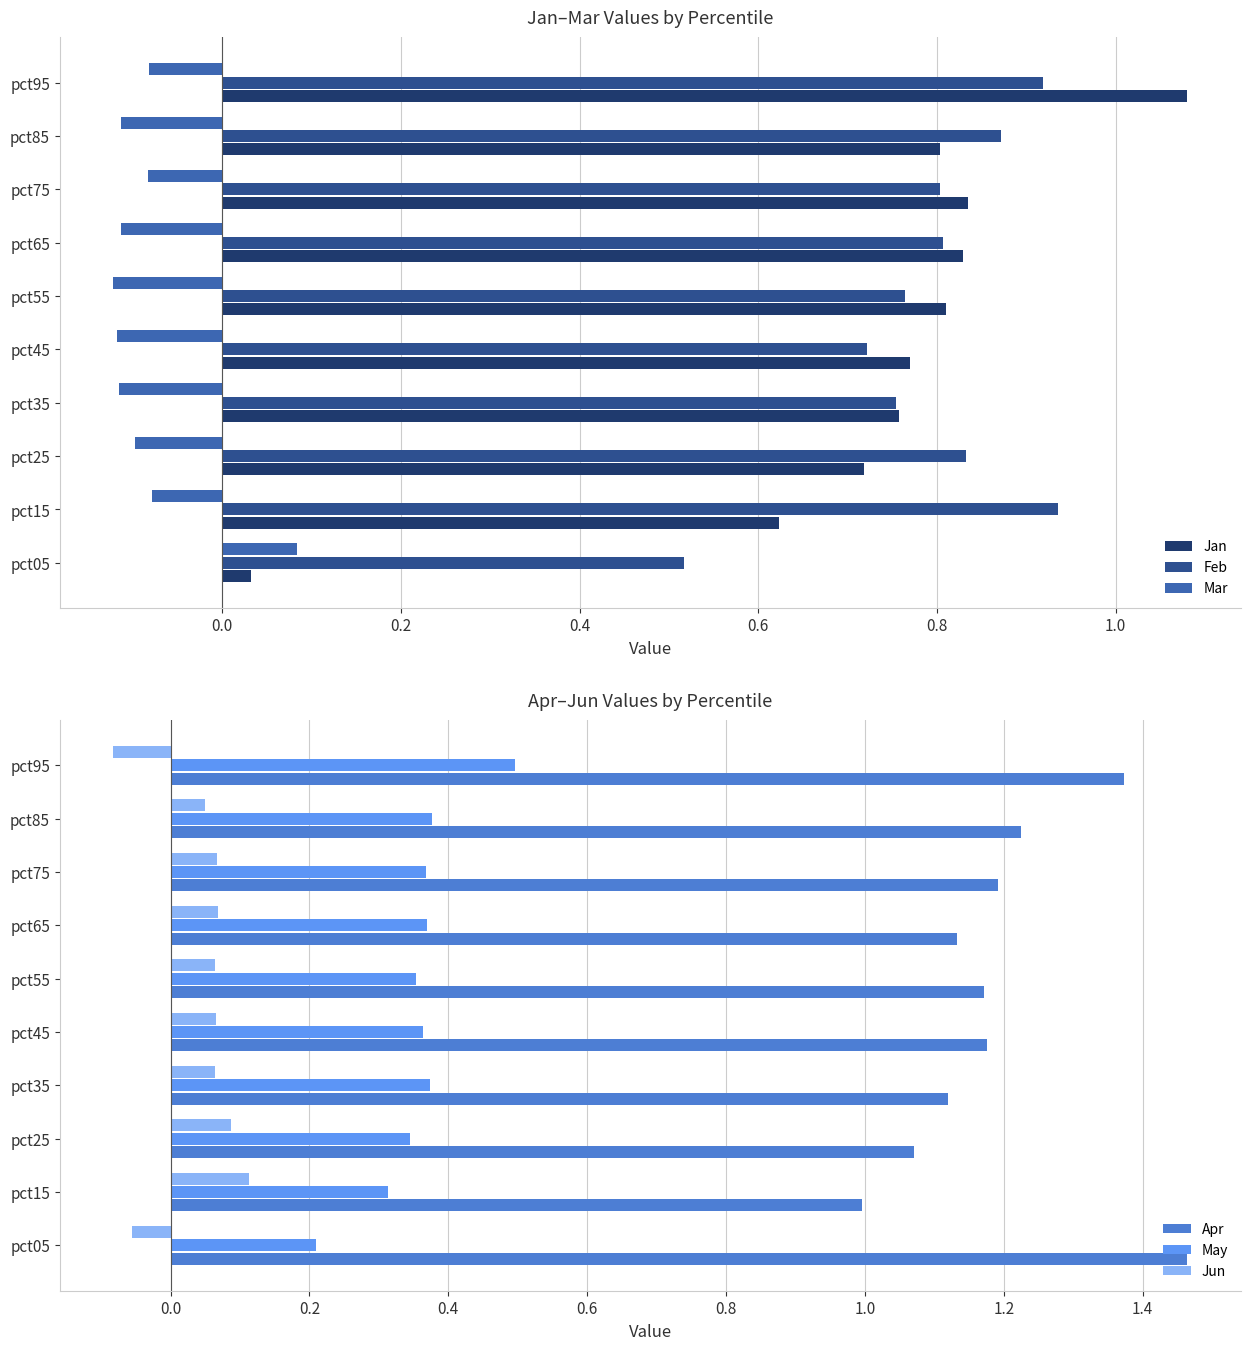

The Mar series shows -0.2 at pct85. True or false?

False